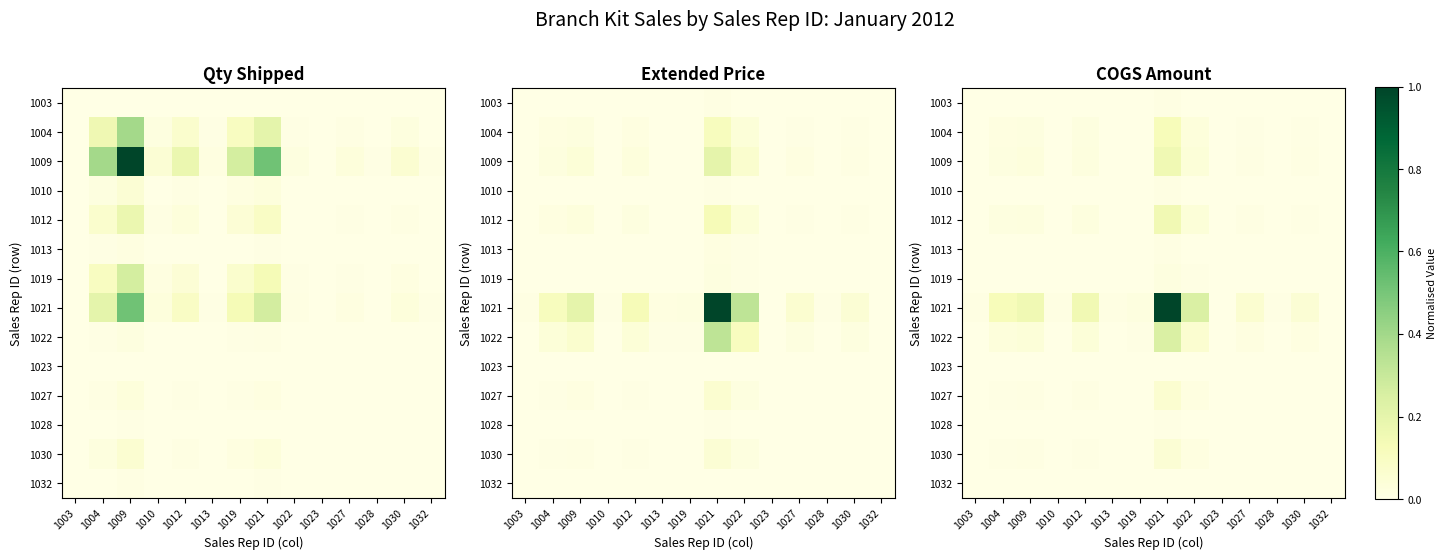

List the labels in order of 1021 value, largest first.

1021, 1022, 1009, 1012, 1004, 1027, 1030, 1019, 1013, 1003, 1010, 1028, 1023, 1032